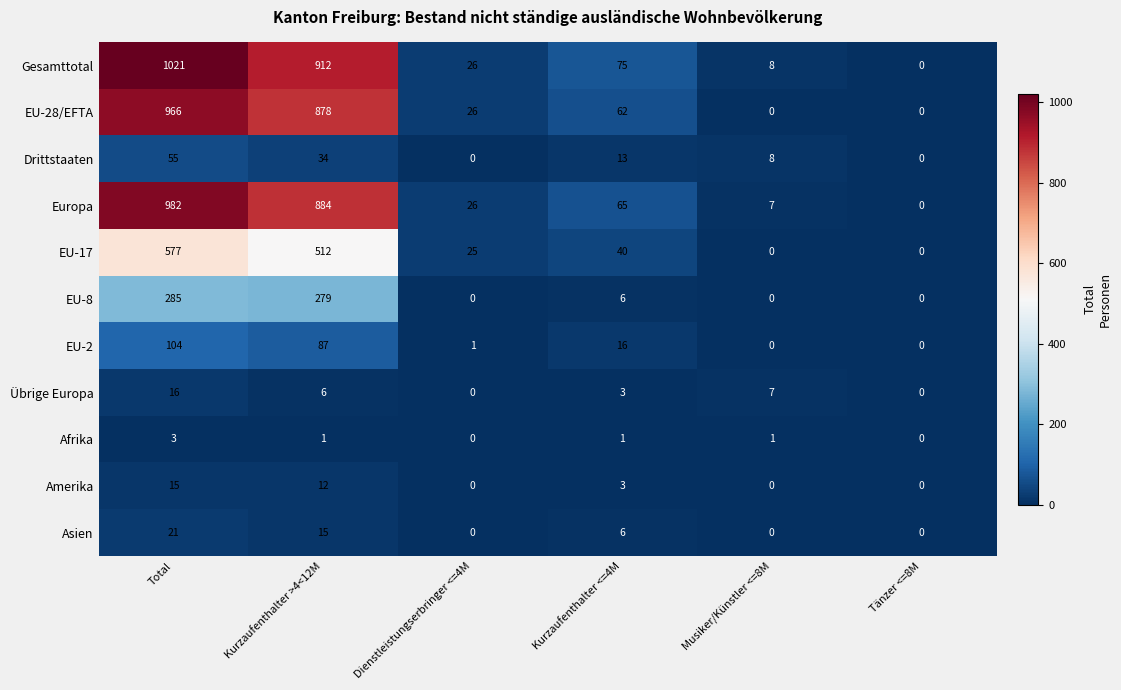

The Europa series shows 884 at Kurzaufenthalter >4<12M. True or false?

True